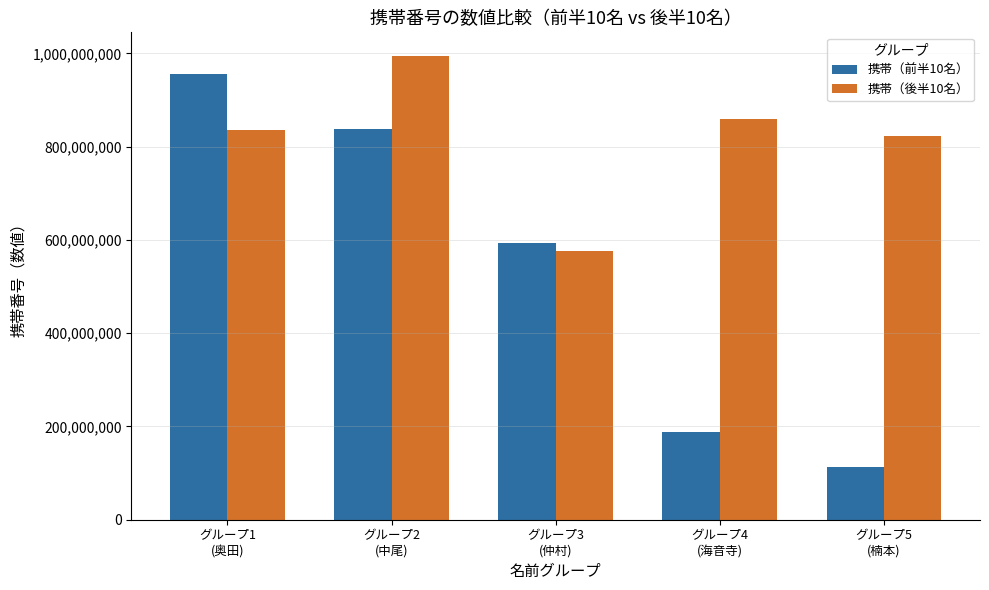

How many groups of bars are there?

5